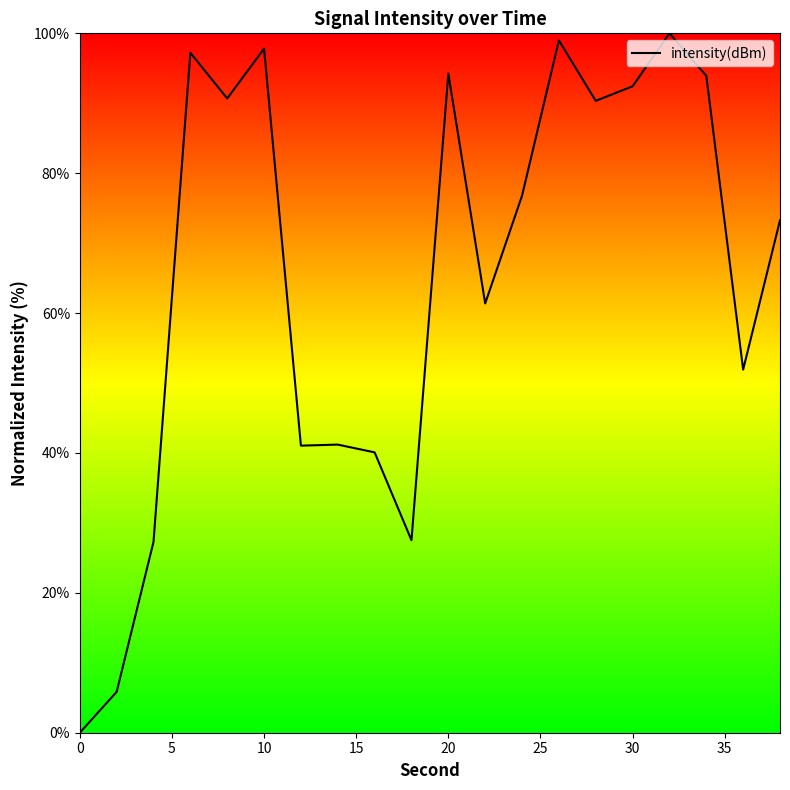

What is the difference between the maximum and minimum values?

100.0